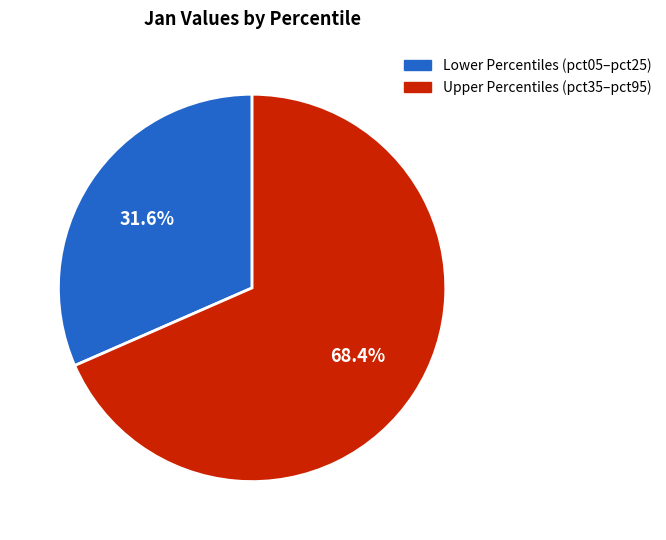

Is there a majority slice in this chart?

Yes